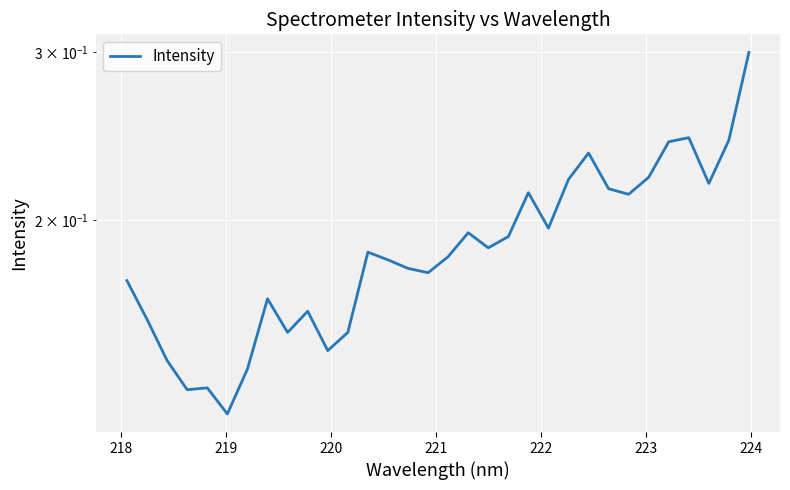

Reading left to right, list all the values displayed in this chart.

0.2	0.2	0.1	0.1	0.1	0.1	0.1	0.2	0.2	0.2	0.1	0.2	0.2	0.2	0.2	0.2	0.2	0.2	0.2	0.2	0.2	0.2	0.2	0.2	0.2	0.2	0.2	0.2	0.2	0.2	0.2	0.3